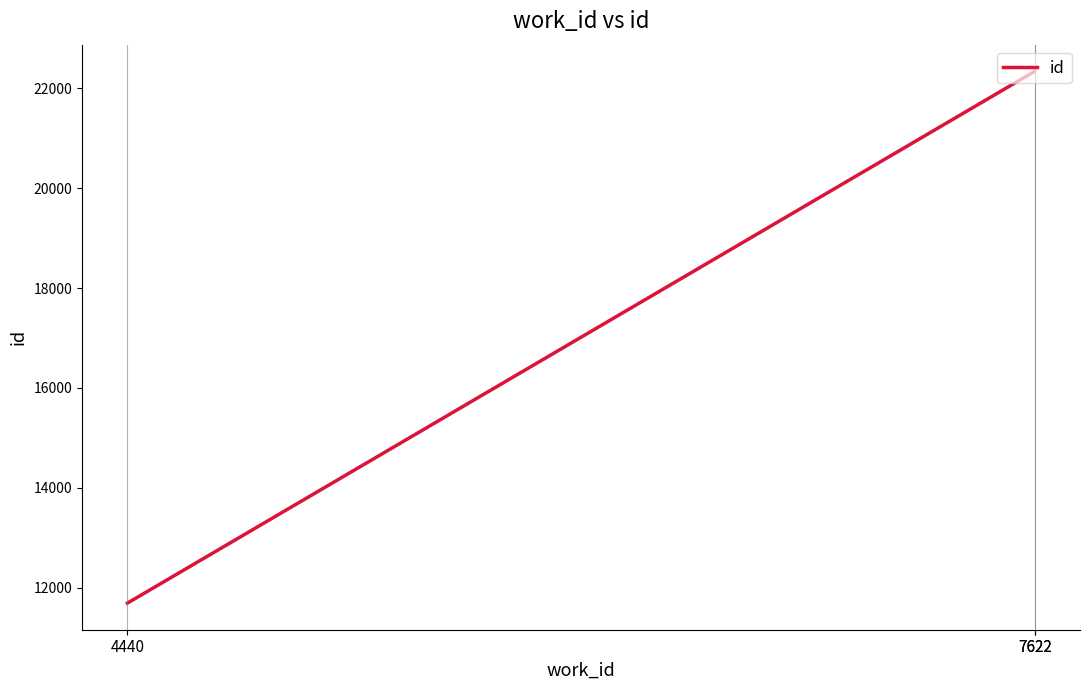

What is the greatest value displayed?

22341